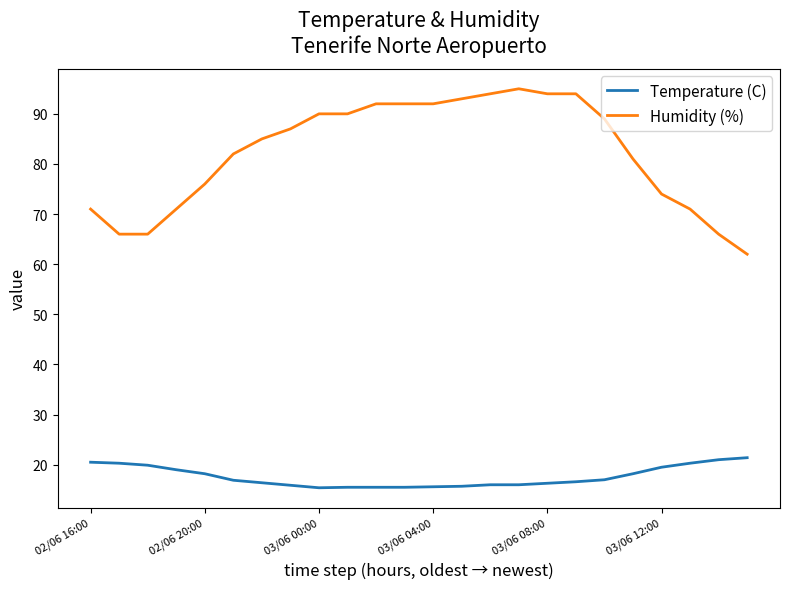

The Humidity (%) series shows 43.9 at 6. True or false?

False